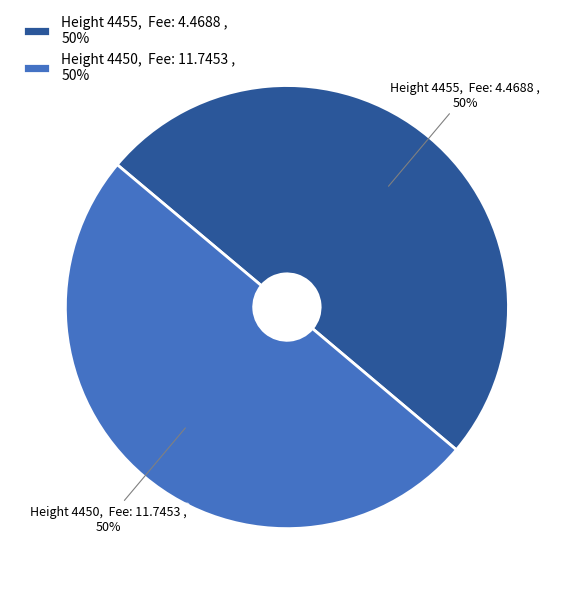

How many segments does this pie chart have?

2